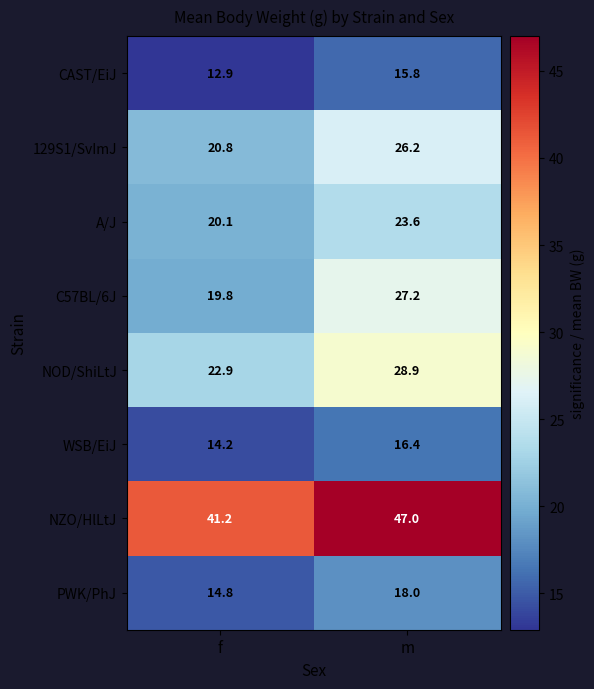

How many data points does each series have?

2